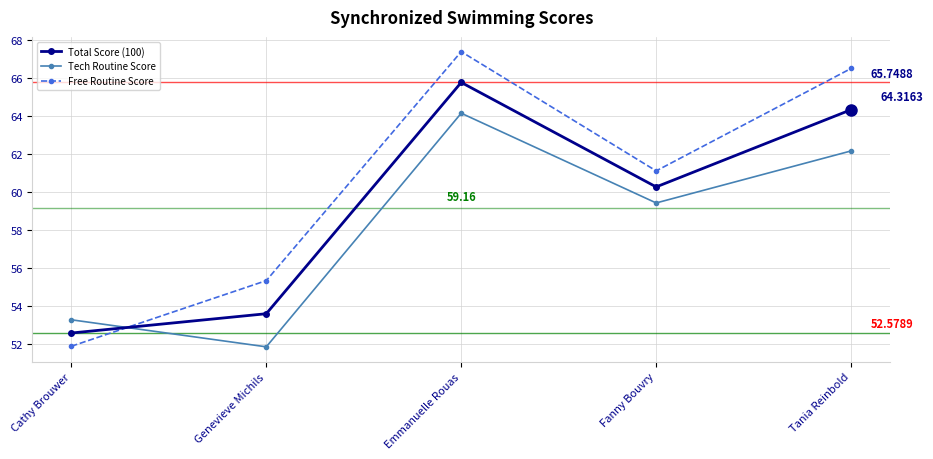

What position from the left is Tania Reinbold?

5